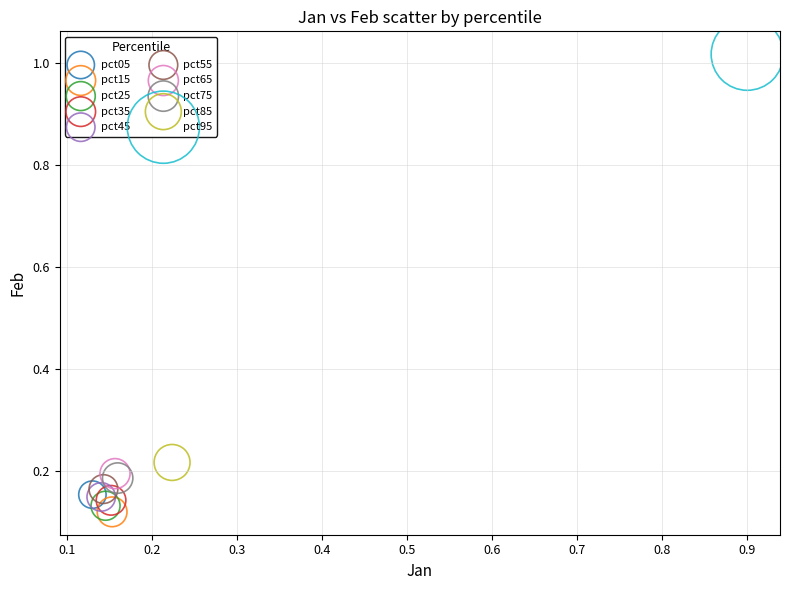

What are all the series names shown in the legend?

pct05, pct15, pct25, pct35, pct45, pct55, pct65, pct75, pct85, pct95